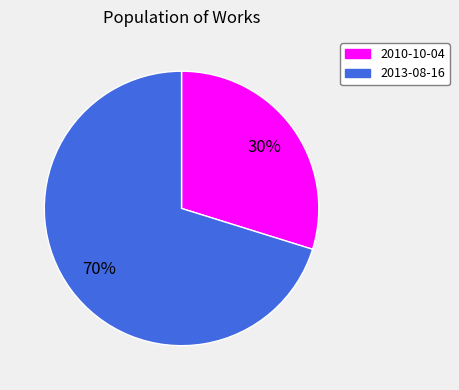

Do 2010-10-04 and 2013-08-16 together represent more than half of the pie?

Yes